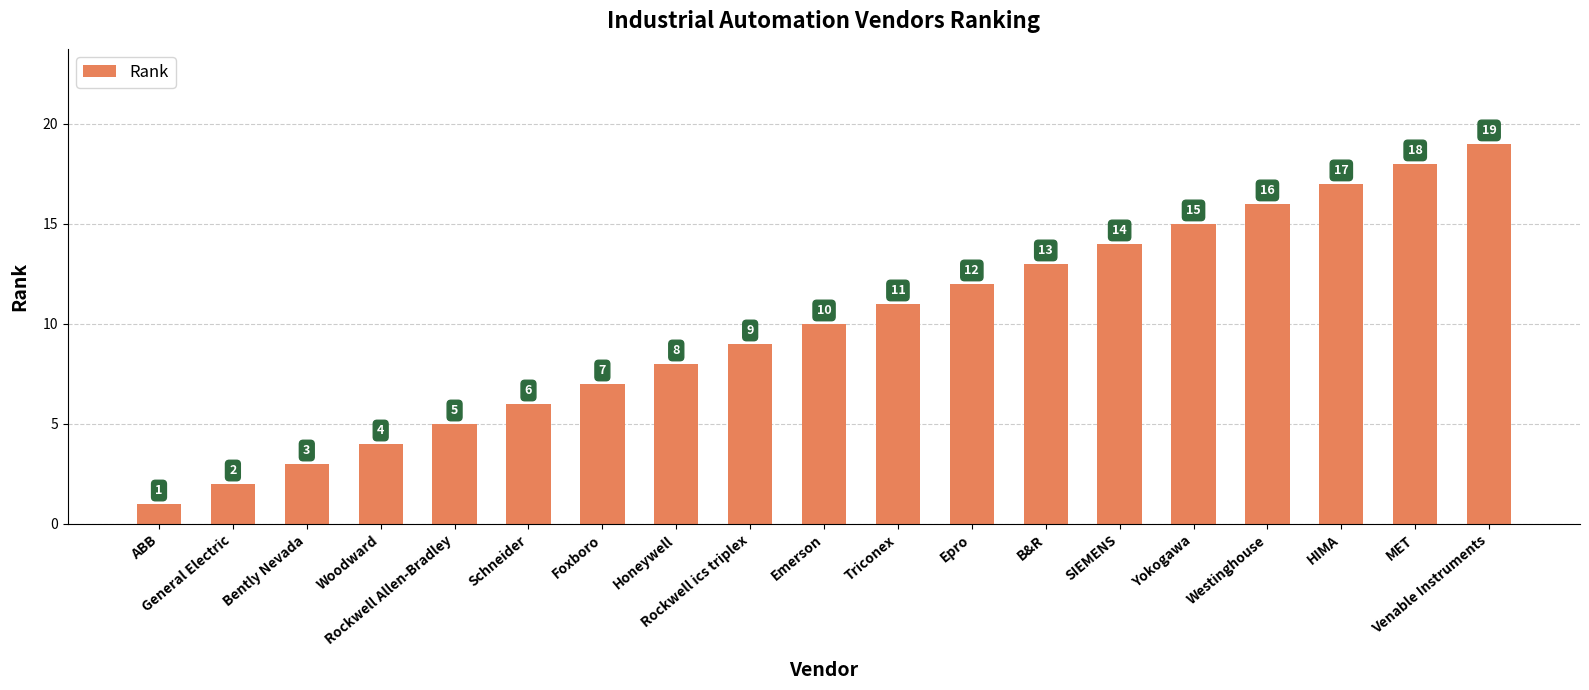

At which category does the chart reach its peak across all series?

Venable Instruments